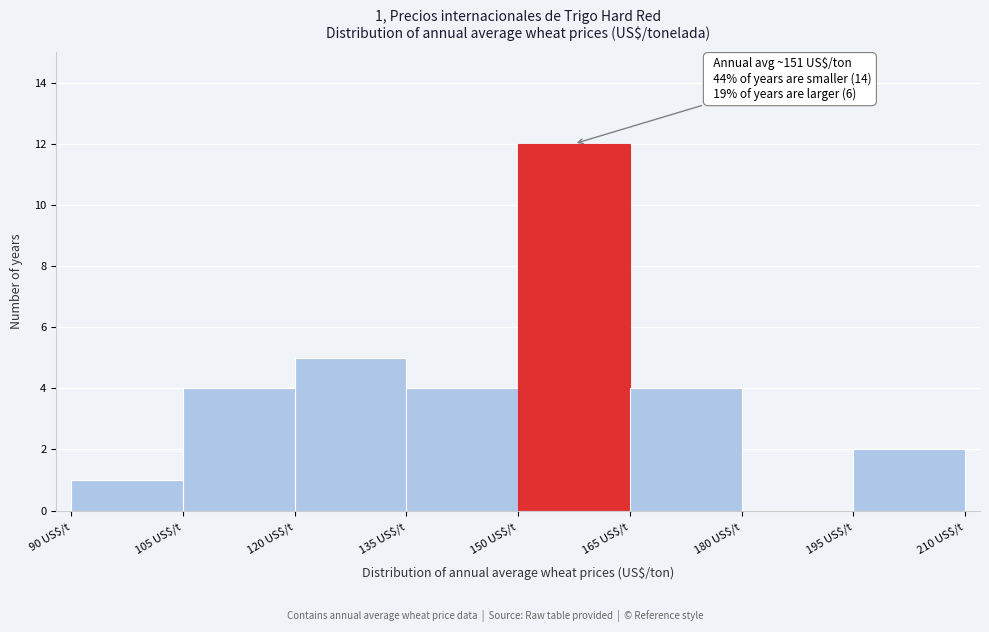

Over which range of the x-axis is the bar tallest?

150 to 165